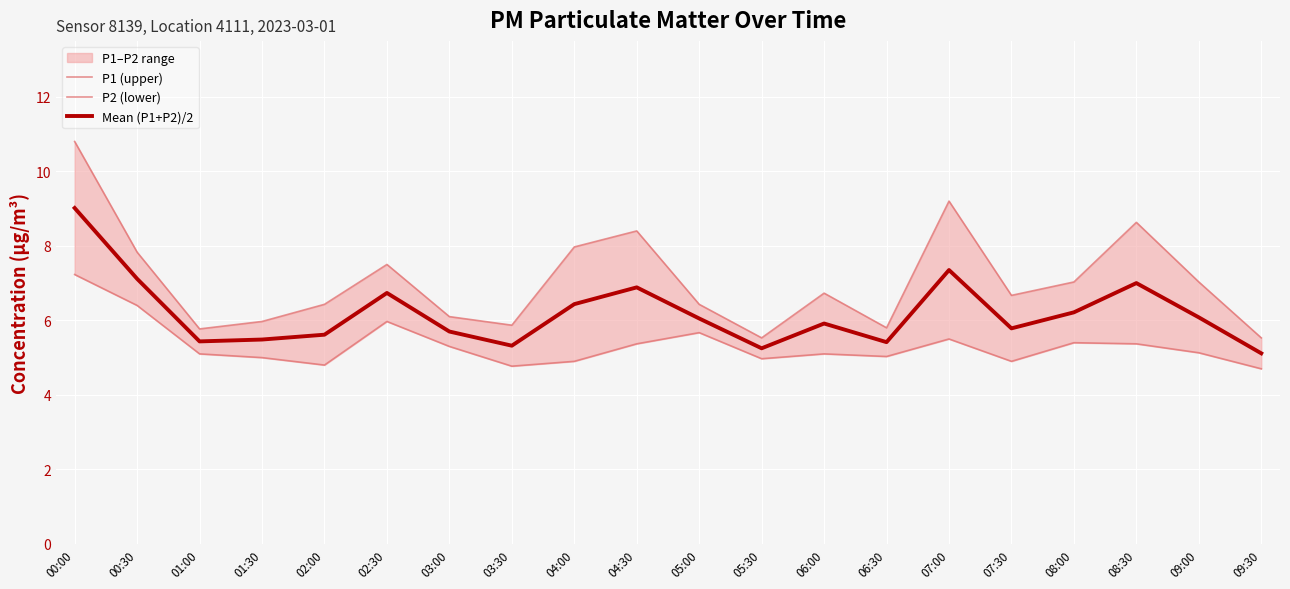

Where is P1 (upper) nearest to the value 8?

04:00